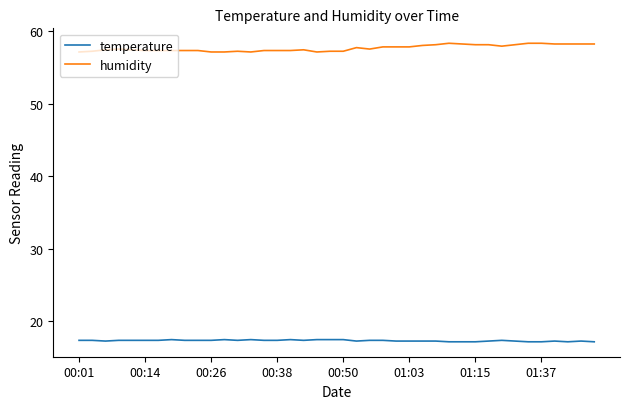

True or false: humidity and temperature intersect in this chart.

False